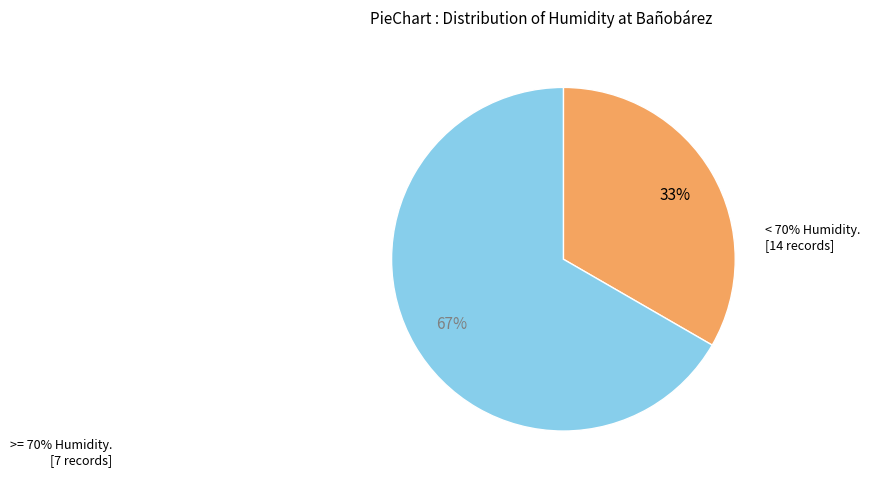

To the nearest percent, what is the average slice percentage?

50%